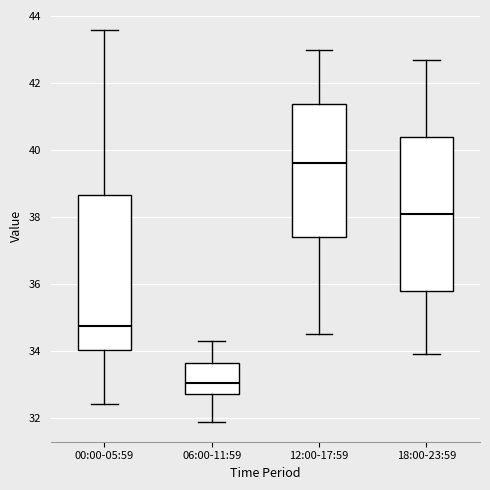

Where does the median line of the box for 12:00-17:59 sit on the y-axis? The values are not printed on the chart, so give them approximately, as read against the axis.

39.6